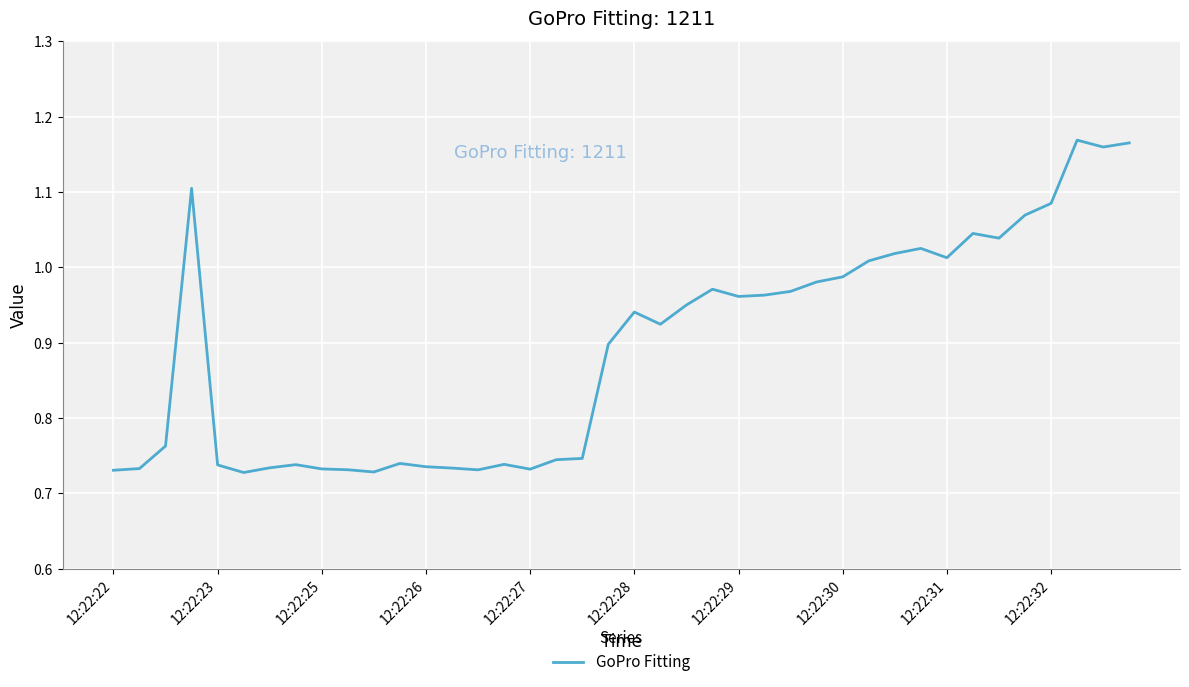

What is the sum of all values?

35.7